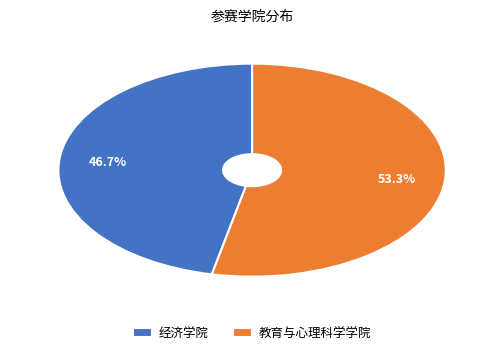

How many slices are in this pie chart?

2